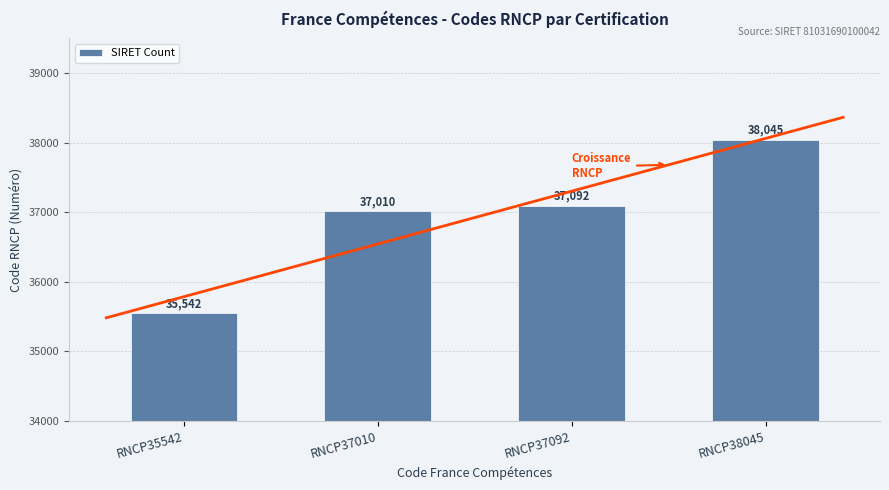

What is the sum of all values?

147689